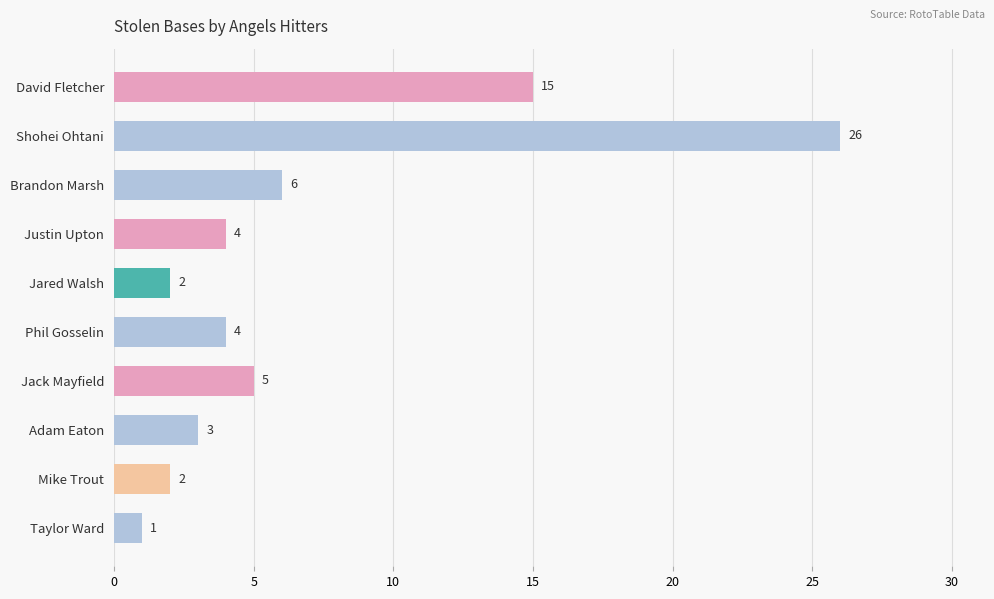

What is the label of the 3rd bar from the bottom?

Adam Eaton